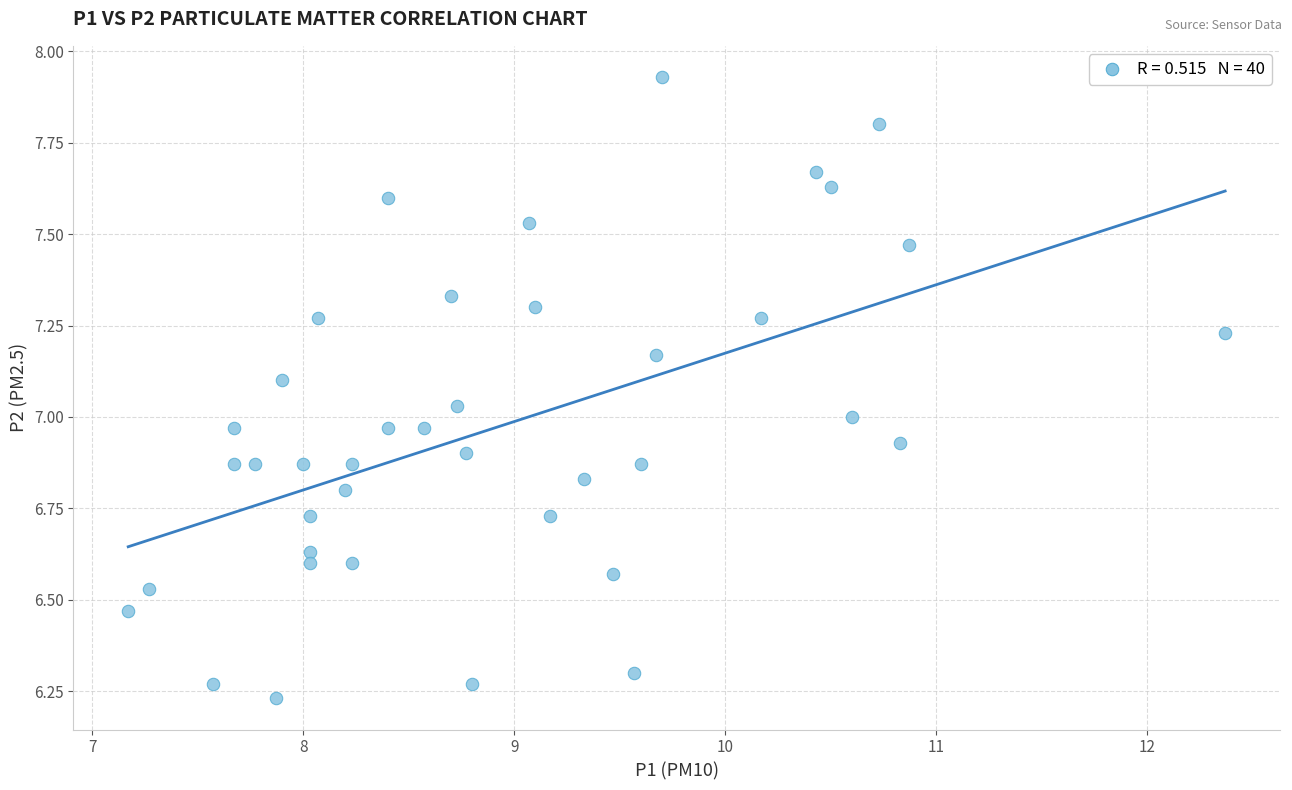

What is the range of X values (max minus min)?

5.2